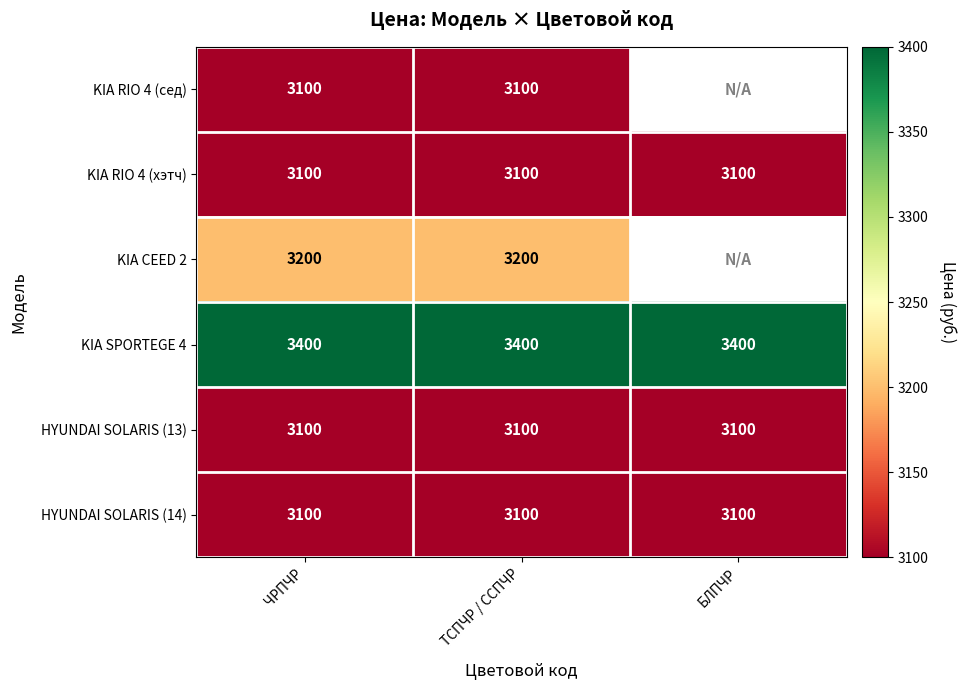

What is the spread (max minus min) of values at ТСПЧР / ССПЧР?

300